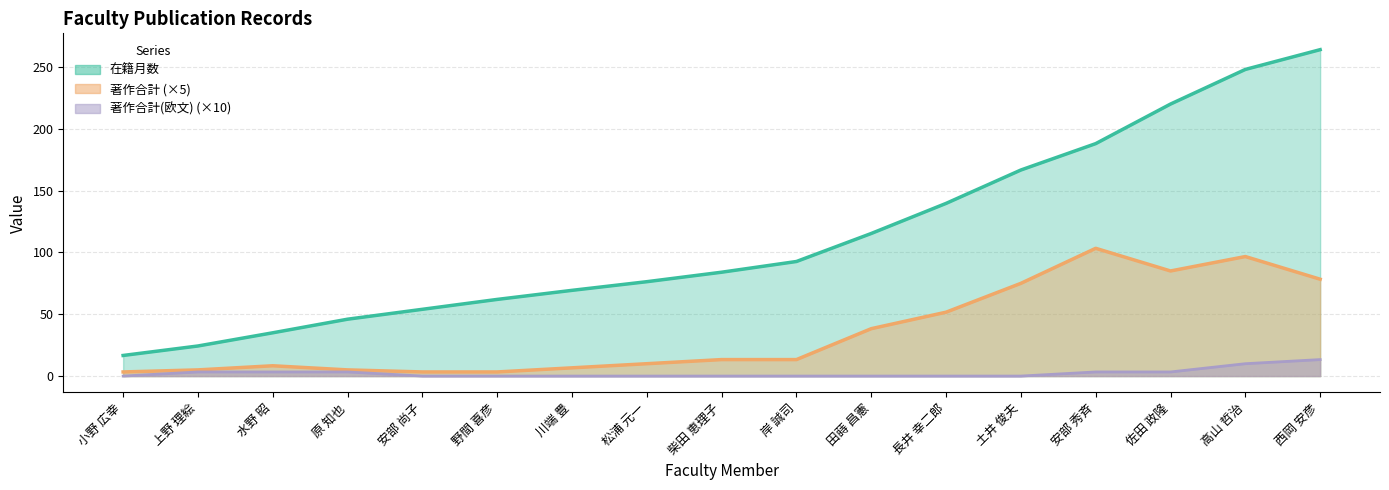

What is the difference between the 著作合計(欧文) values at 水野 昭 and 川端 豊?

1